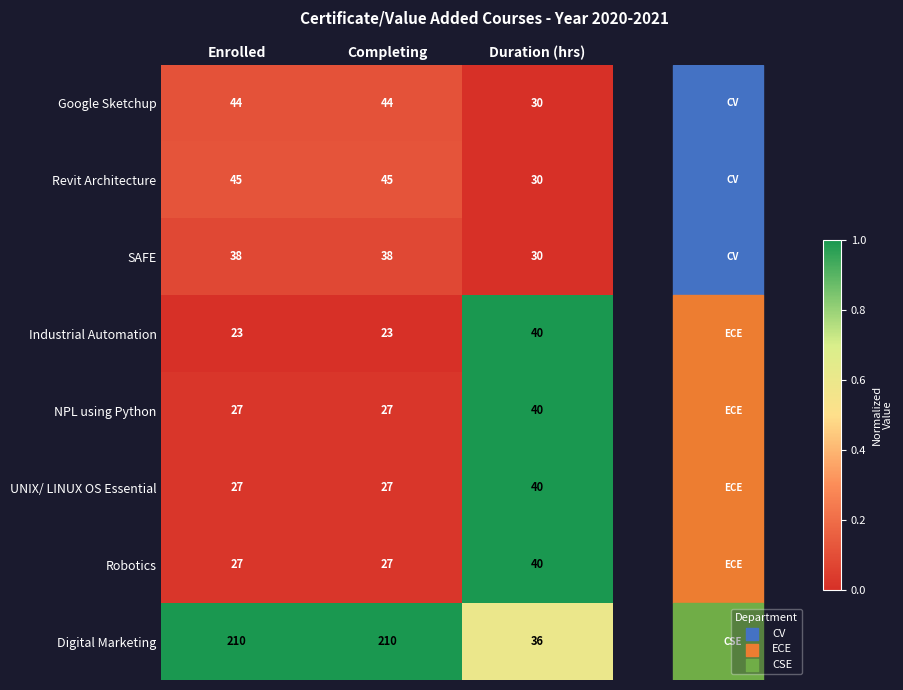

How many categories are shown in the chart?

3